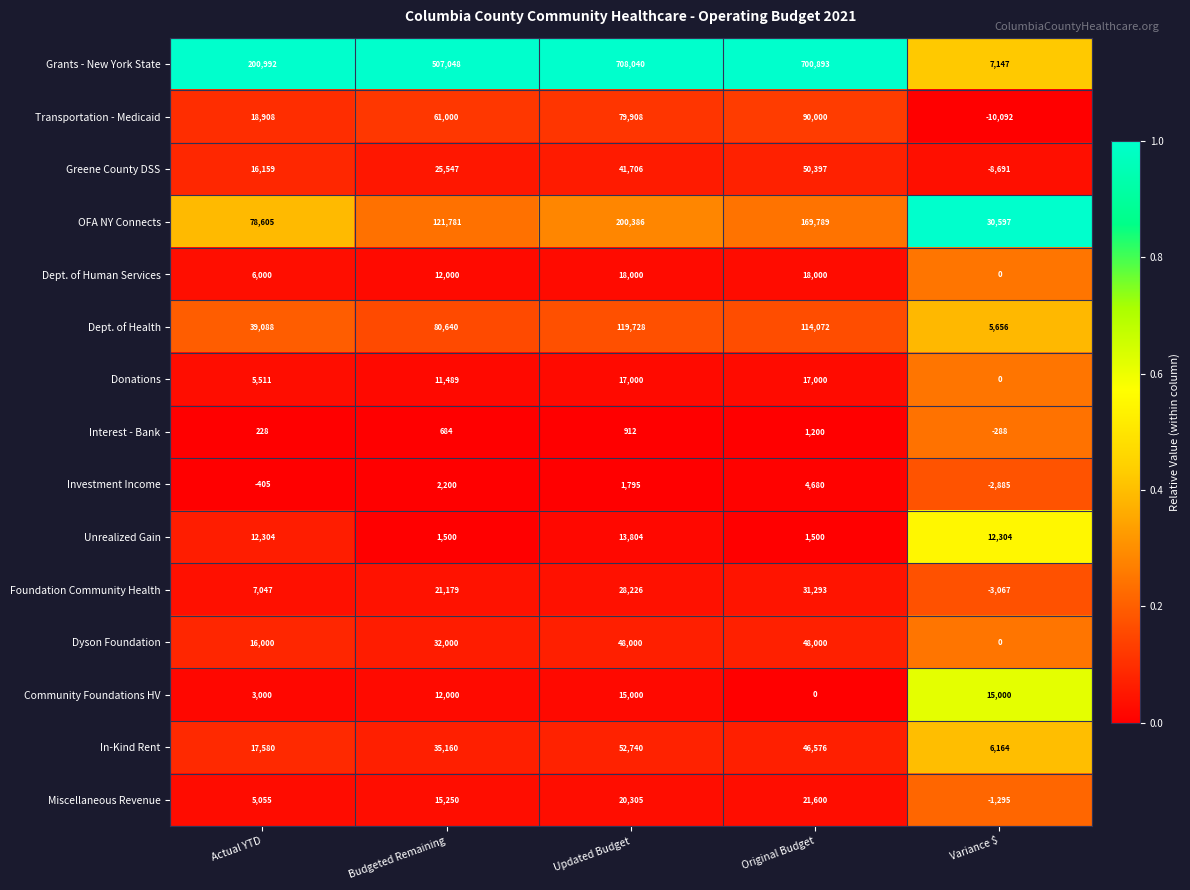

What is the smallest value displayed?

-10092